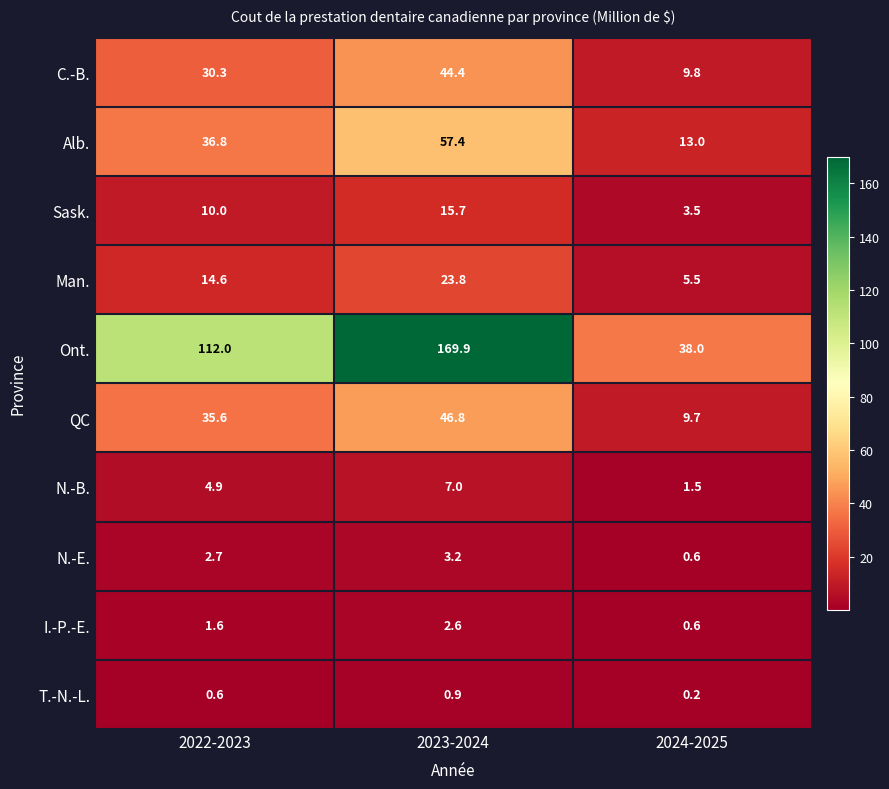

What is the greatest value displayed?

169.9